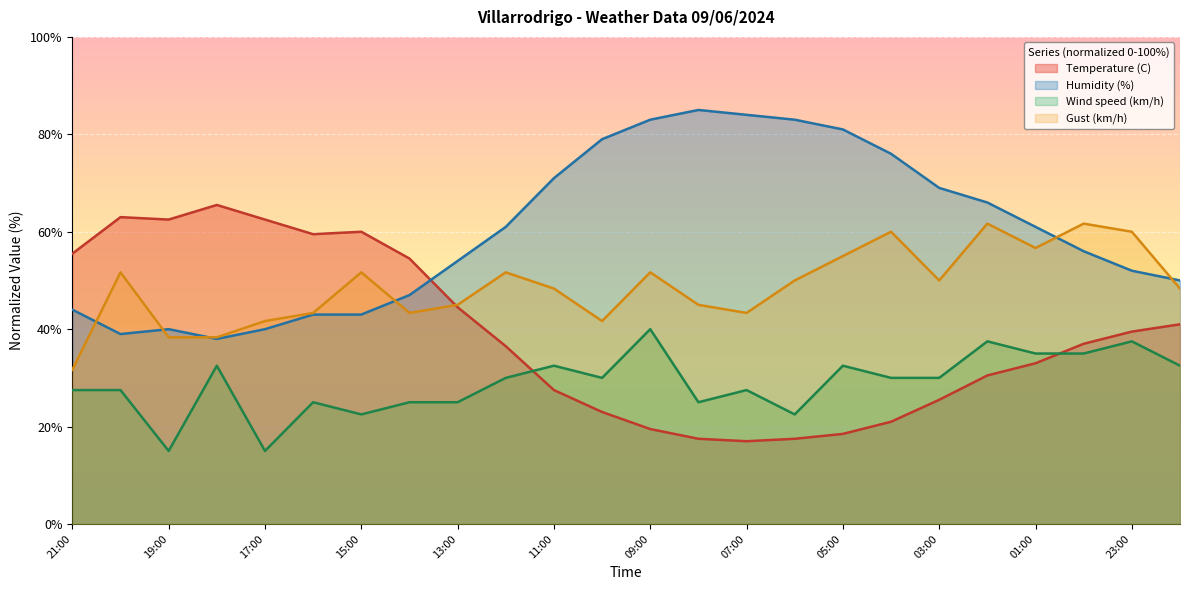

Reading left to right, what are all the values shown in this chart?

Temperature (C): 21:00=55.5	20:00=63.0	19:00=62.5	18:00=65.5	17:00=62.5	16:00=59.5	15:00=60.0	14:00=54.5	13:00=44.5	12:00=36.5	11:00=27.5	10:00=23.0	09:00=19.5	08:00=17.5	07:00=17.0	06:00=17.5	05:00=18.5	04:00=21.0	03:00=25.5	02:00=30.5	01:00=33.0	00:00=37.0	23:00=39.5	22:00=41.0
Humidity (%): 21:00=44.0	20:00=39.0	19:00=40.0	18:00=38.0	17:00=40.0	16:00=43.0	15:00=43.0	14:00=47.0	13:00=54.0	12:00=61.0	11:00=71.0	10:00=79.0	09:00=83.0	08:00=85.0	07:00=84.0	06:00=83.0	05:00=81.0	04:00=76.0	03:00=69.0	02:00=66.0	01:00=61.0	00:00=56.0	23:00=52.0	22:00=50.0
Wind speed (km/h): 21:00=27.5	20:00=27.5	19:00=15.0	18:00=32.5	17:00=15.0	16:00=25.0	15:00=22.5	14:00=25.0	13:00=25.0	12:00=30.0	11:00=32.5	10:00=30.0	09:00=40.0	08:00=25.0	07:00=27.5	06:00=22.5	05:00=32.5	04:00=30.0	03:00=30.0	02:00=37.5	01:00=35.0	00:00=35.0	23:00=37.5	22:00=32.5
Gust (km/h): 21:00=31.7	20:00=51.7	19:00=38.3	18:00=38.3	17:00=41.7	16:00=43.3	15:00=51.7	14:00=43.3	13:00=45.0	12:00=51.7	11:00=48.3	10:00=41.7	09:00=51.7	08:00=45.0	07:00=43.3	06:00=50.0	05:00=55.0	04:00=60.0	03:00=50.0	02:00=61.7	01:00=56.7	00:00=61.7	23:00=60.0	22:00=48.3